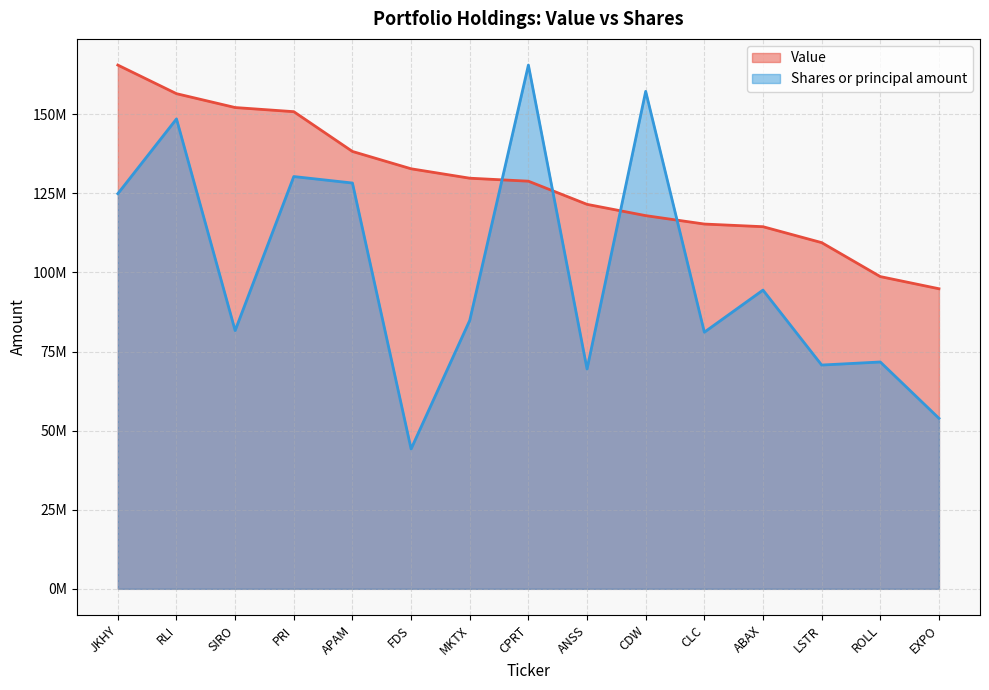

What is the difference between the highest and lowest values at LSTR?

38690392.1